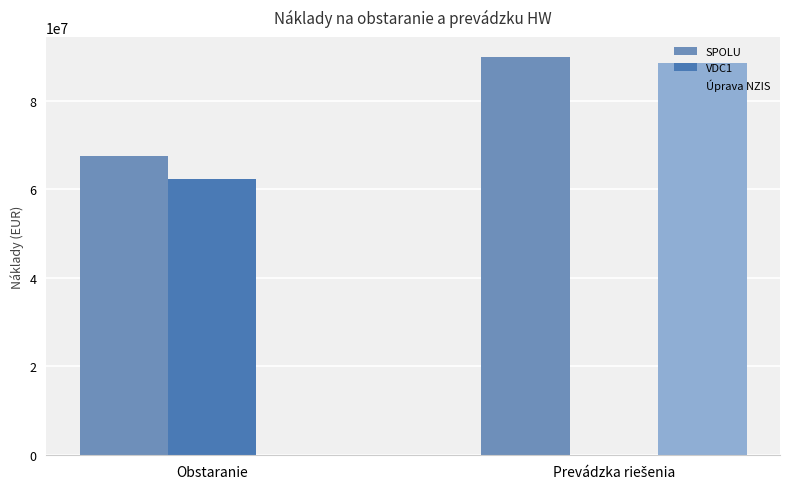

Are the bars grouped side by side (vs. stacked)?

Yes